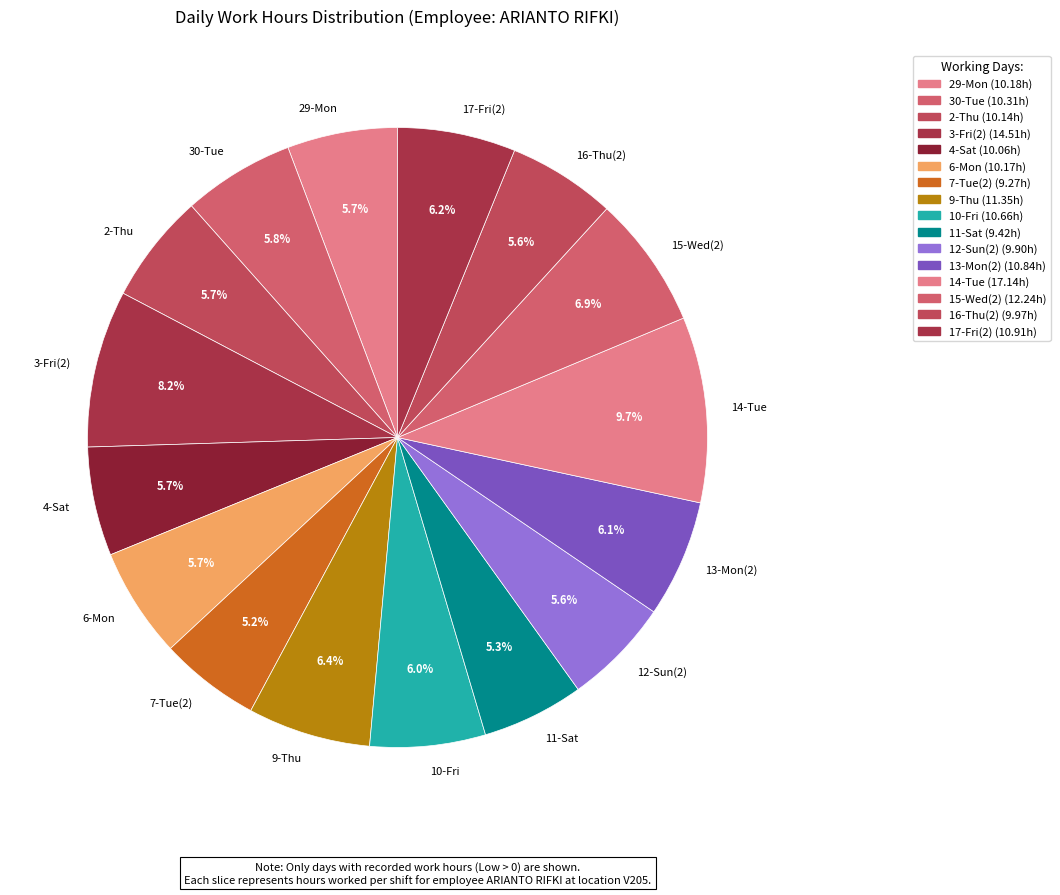

True or false: 10-Fri accounts for 21% of the total.

False